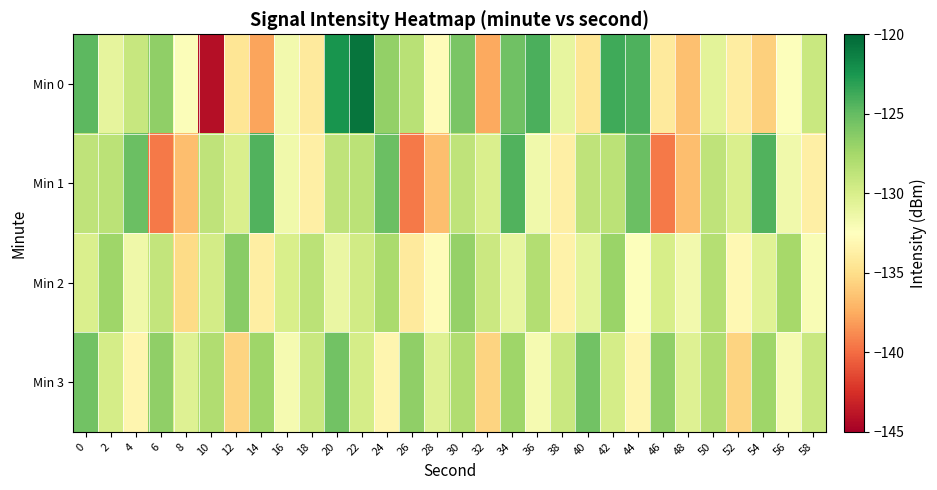

At 12, list the series in order from largest to smallest.

Min 2, Min 1, Min 0, Min 3